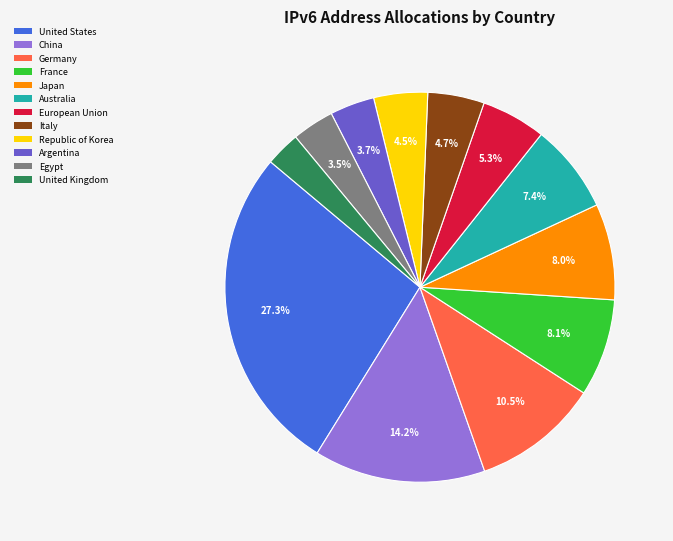

To the nearest percent, what is the difference between the European Union and Italy slice percentages?

1%